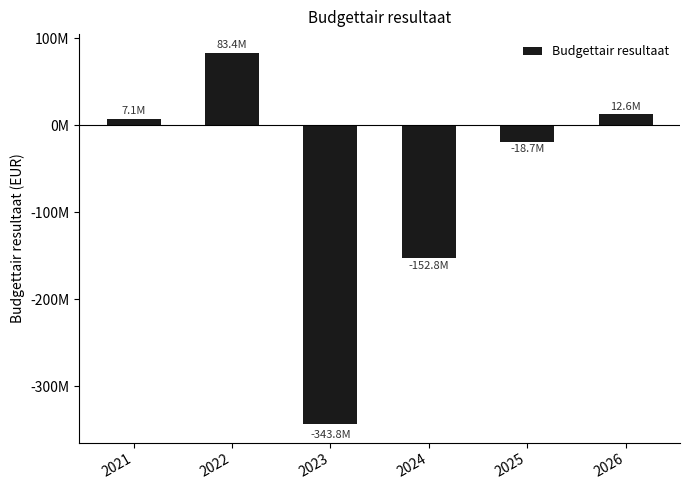

Rank the categories by value from highest to lowest.

2022, 2026, 2021, 2025, 2024, 2023